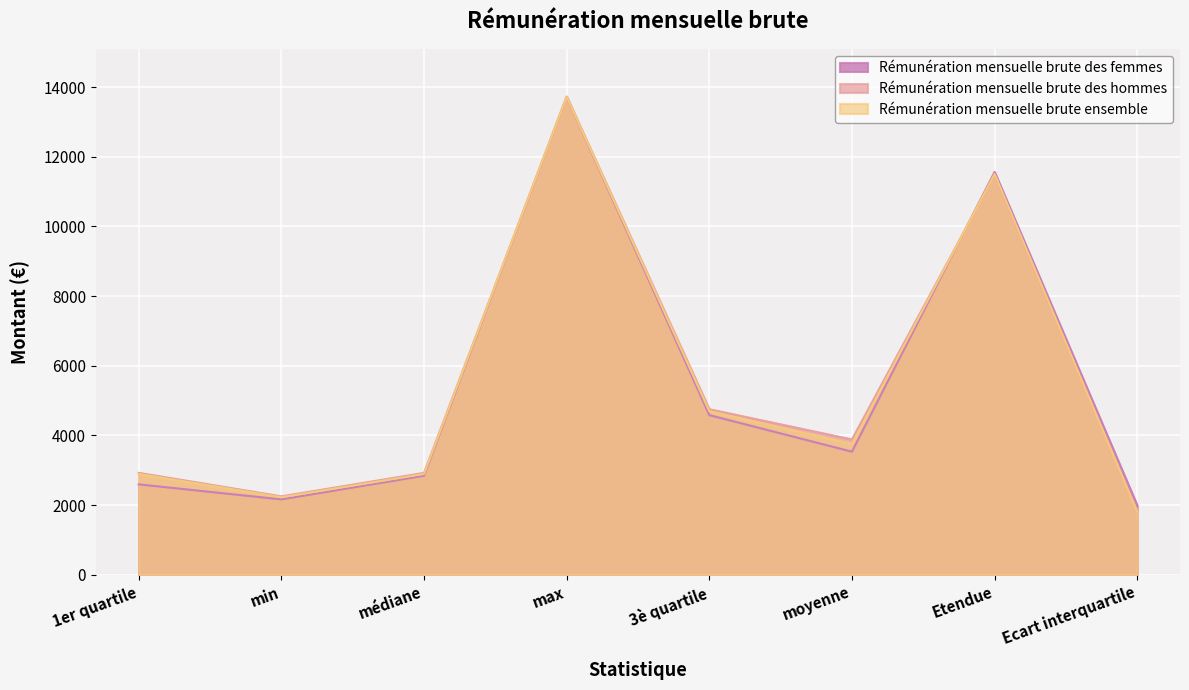

The Rémunération mensuelle brute des hommes series shows 1105 at min. True or false?

False